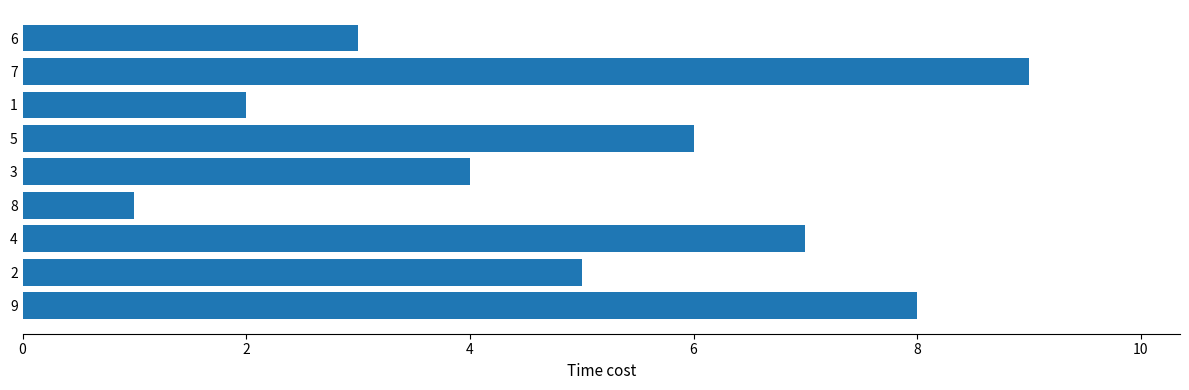

What is the difference between the second highest and second lowest values?

6